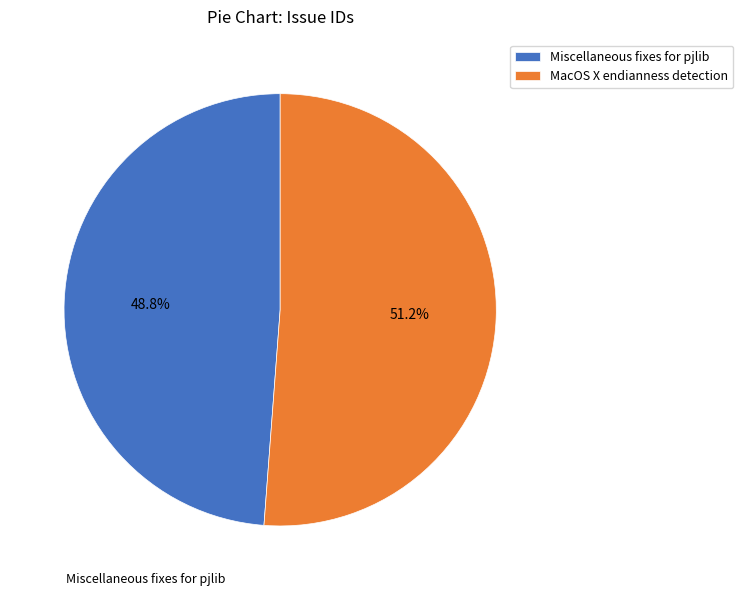

Is Miscellaneous fixes for pjlib the majority of the pie?

No